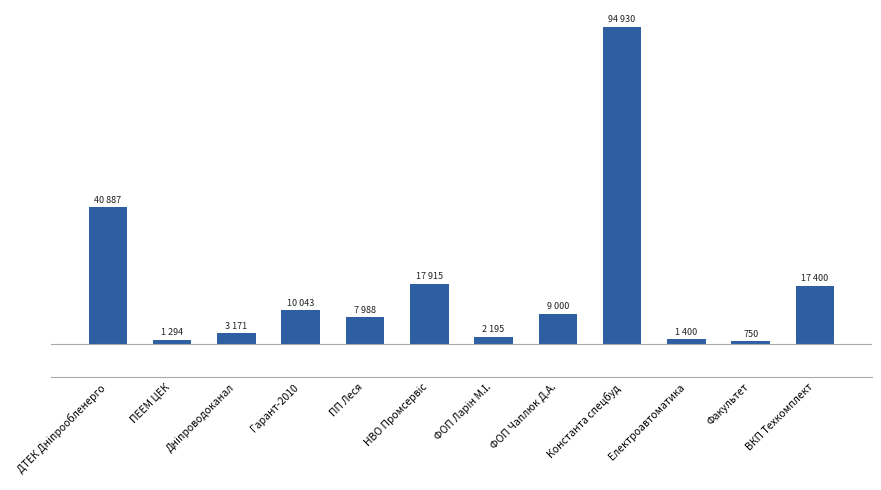

What is the change in value from ФОП Чаплюк Д.А. to Константа спецбуд?

+85929.9